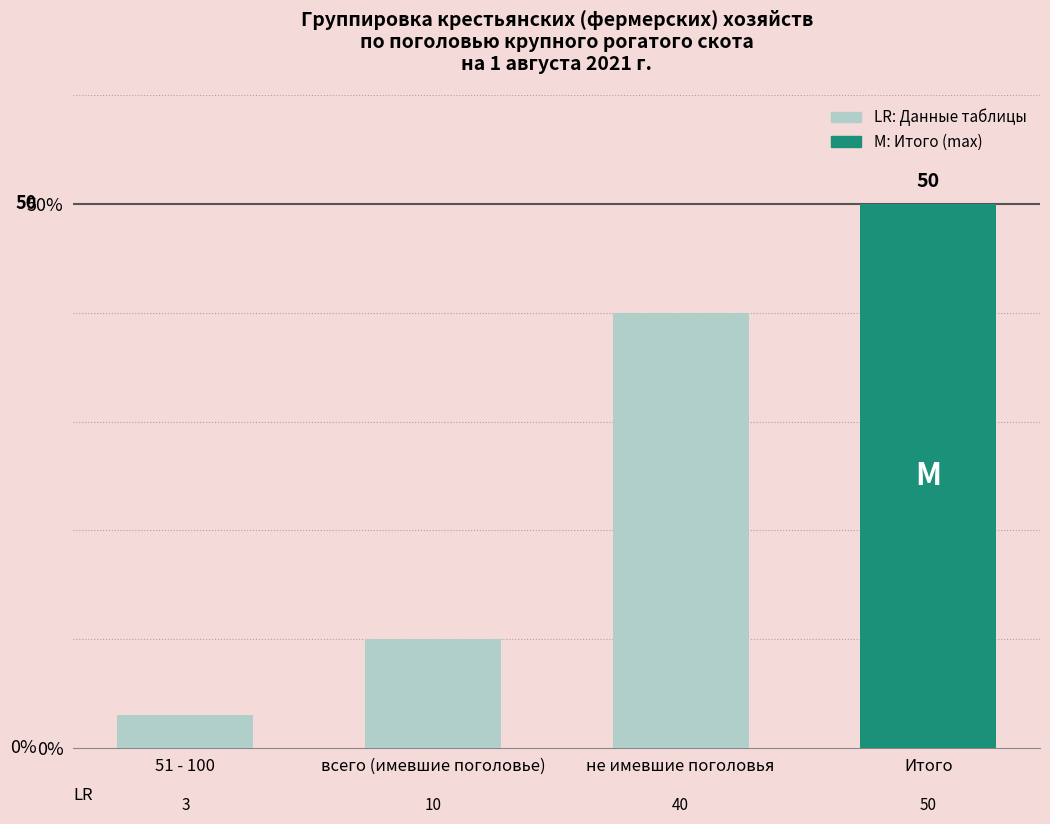

What is the label of the 4th bar from the left?

Итого